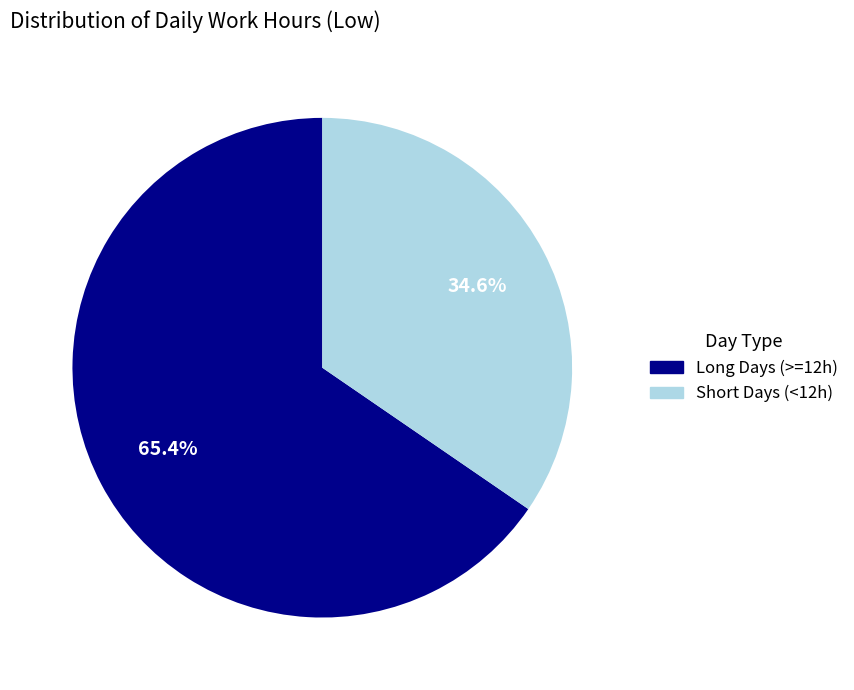

Combined, do Short Days (<12h) and Long Days (>=12h) account for over 50%?

Yes